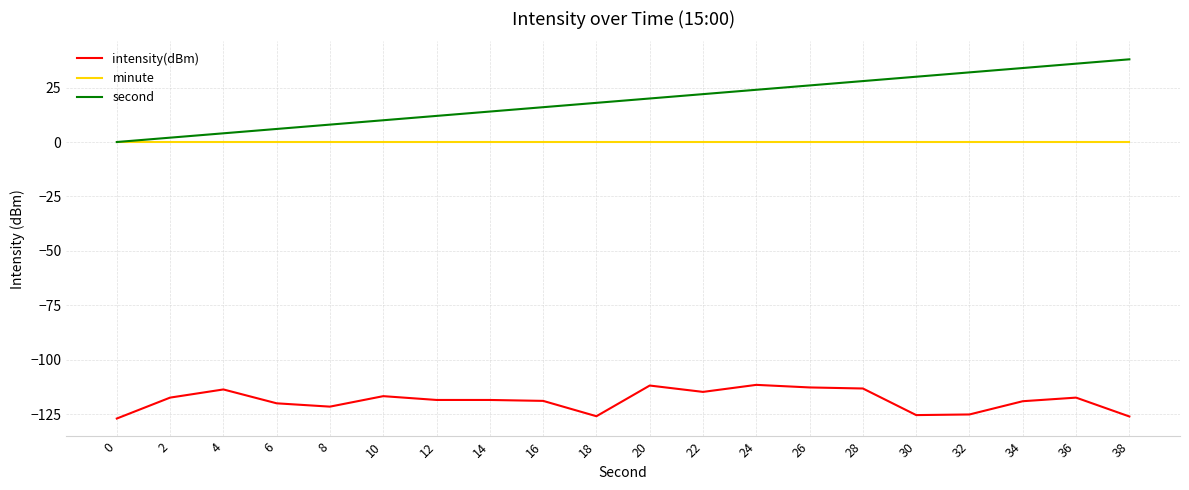

Does the chart display data point markers on the line(s)?

No